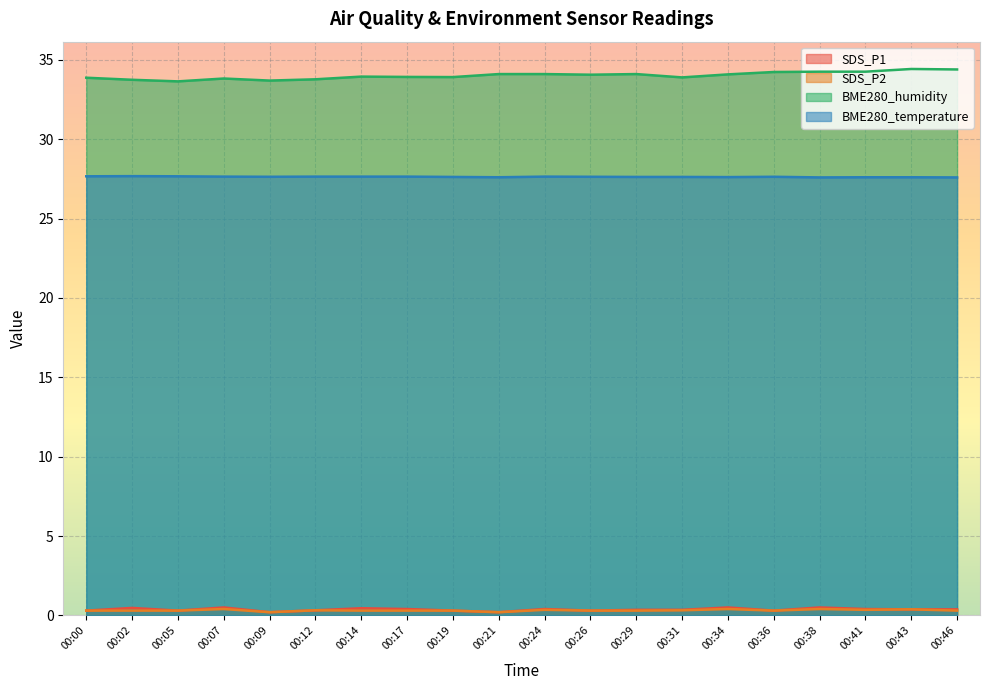

Between 00:41 and 00:26, which is larger?

00:41